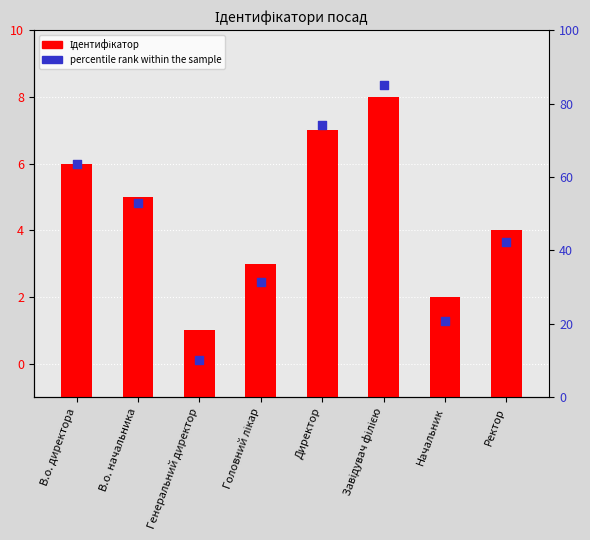

Which series reaches the minimum Y coordinate?

Ідентифікатор